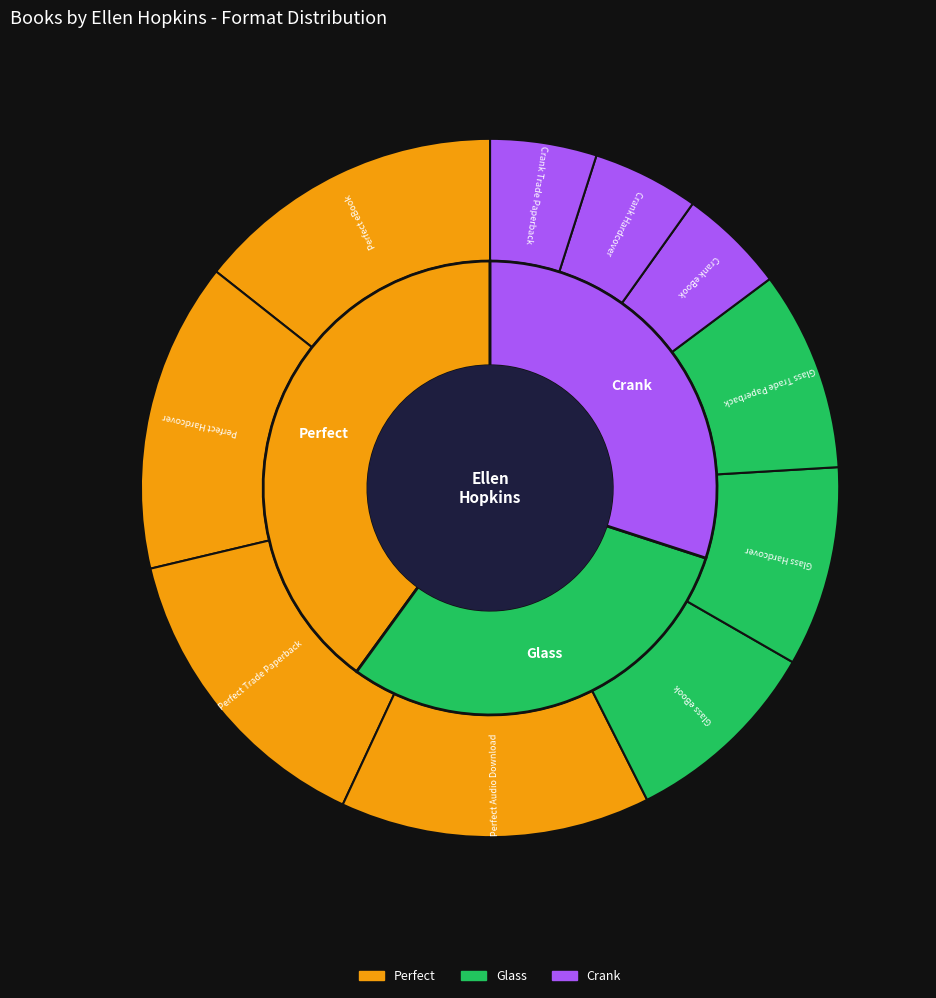

How many slices are in this pie chart?

10